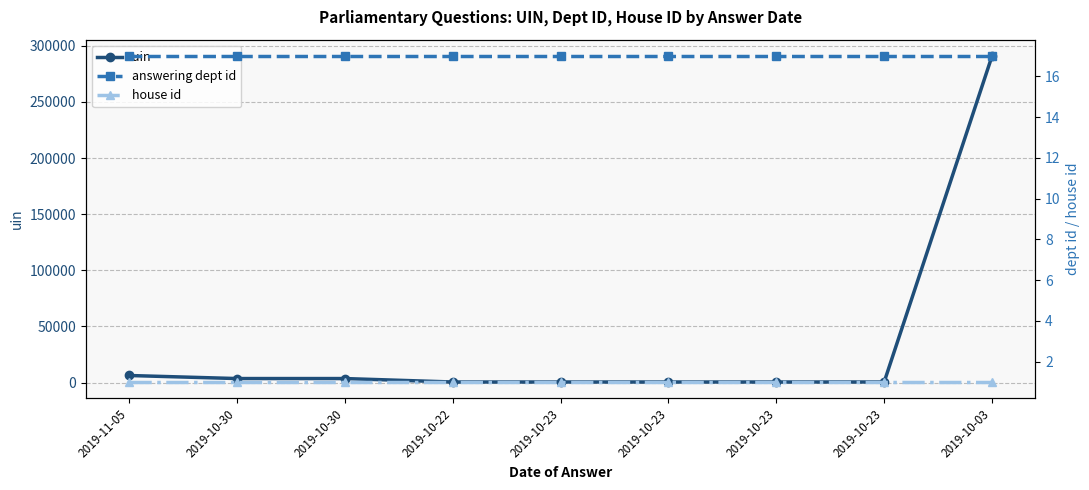

How many interior local valleys does the uin series have?

2